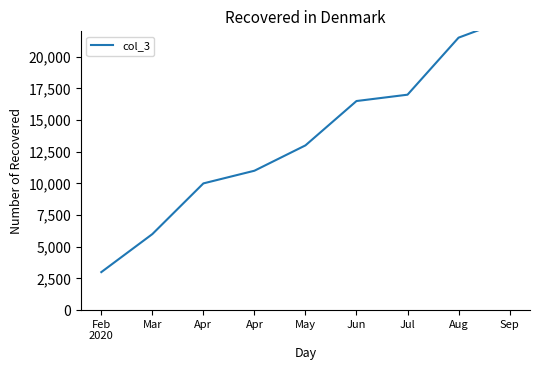

What is the sum of all values?

121000